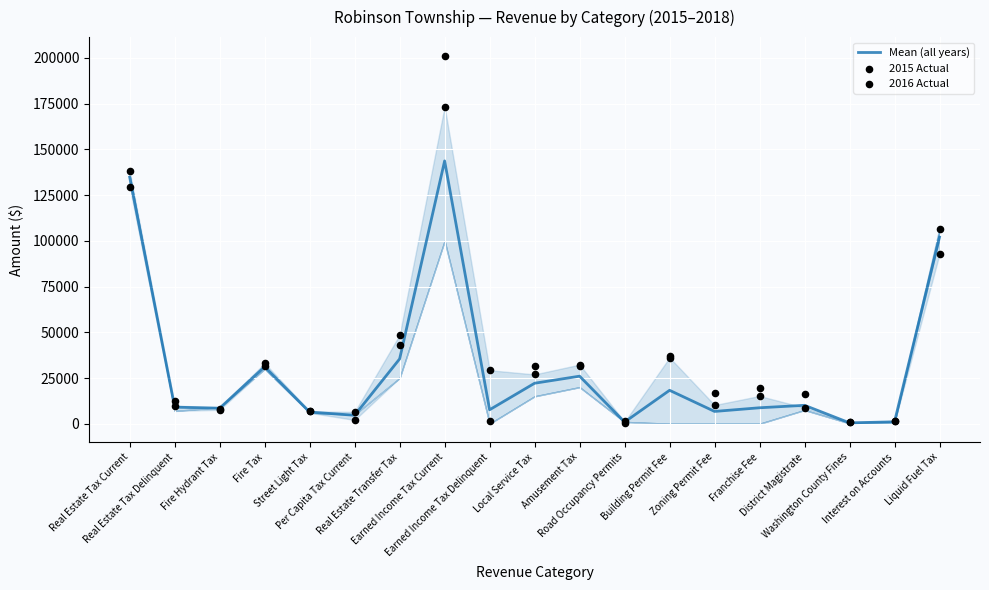

Which series reaches the maximum Y coordinate?

2015 Actual